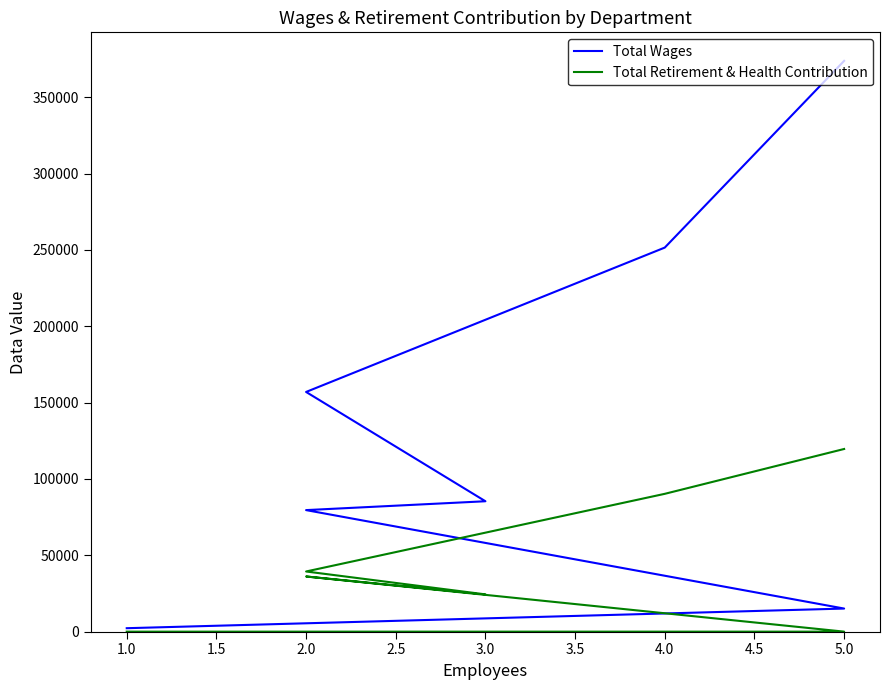

What is the maximum value for Total Retirement & Health Contribution?

119651